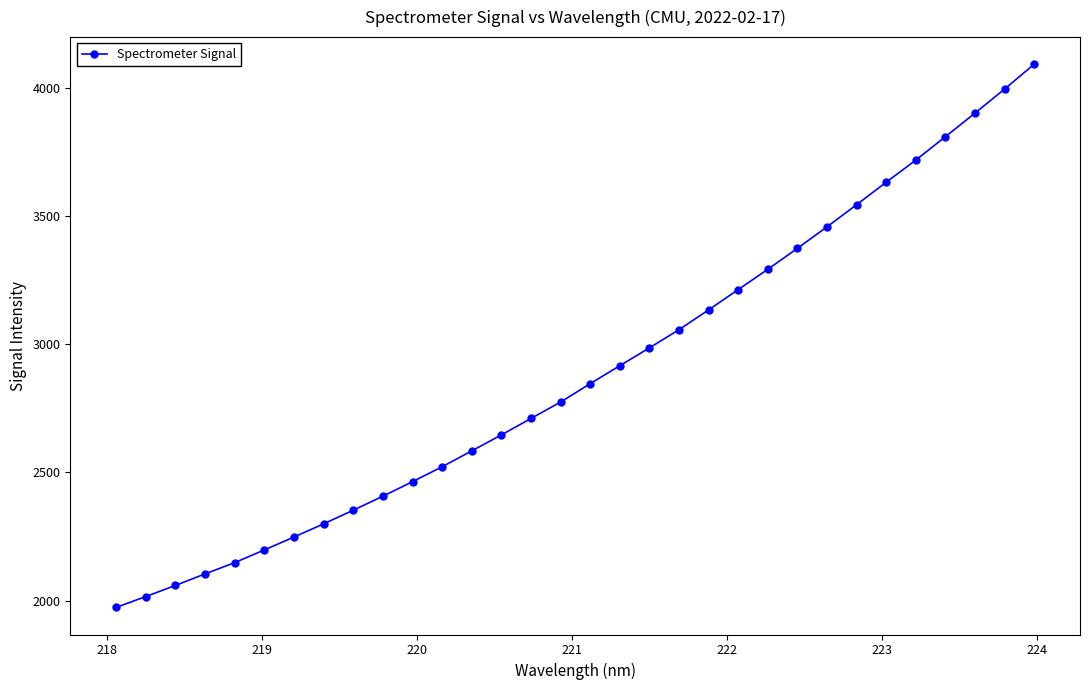

Is this an area chart (filled region under the line)?

No